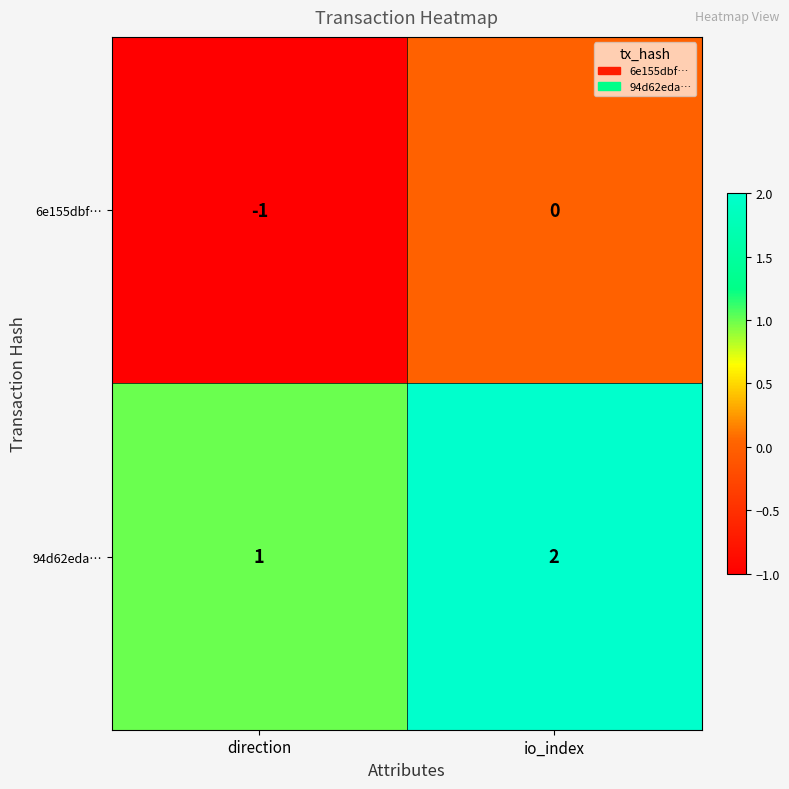

Where is 6e155dbf… nearest to the value 0?

io_index